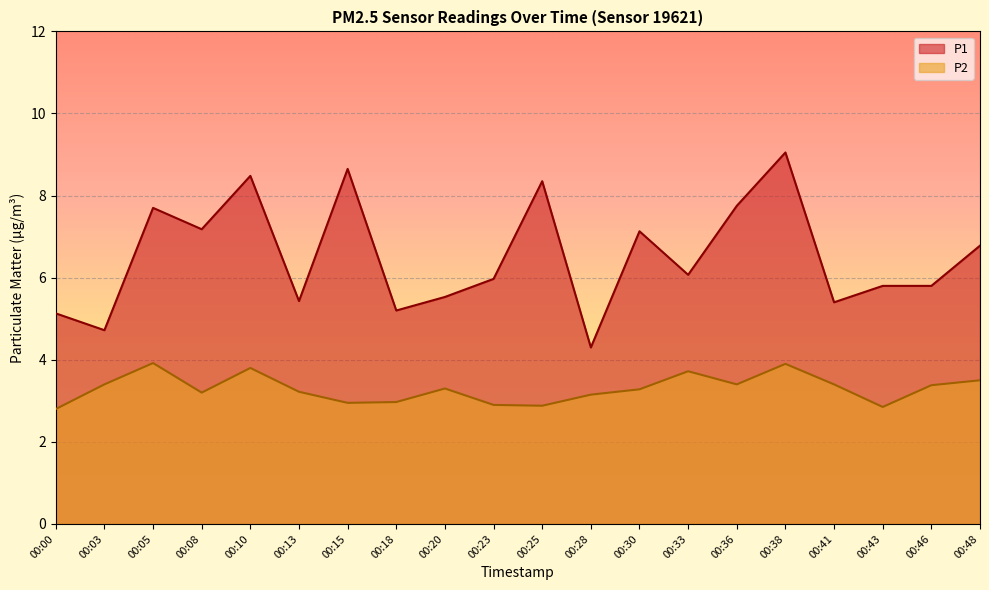

Which category has the lowest value across all series?

00:00